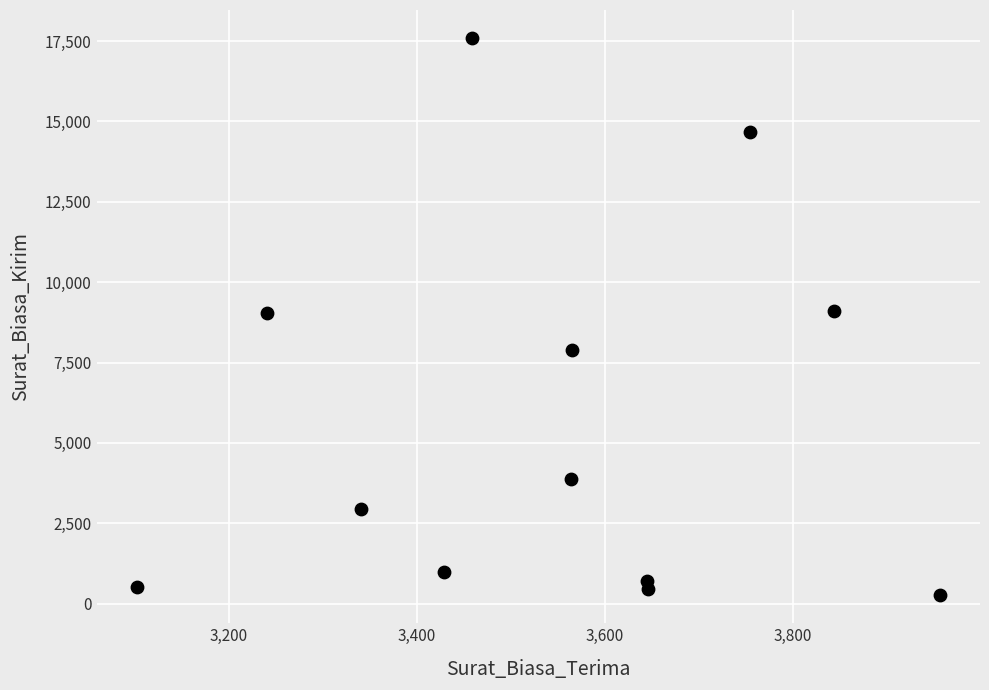

What is the average Y value?

5673